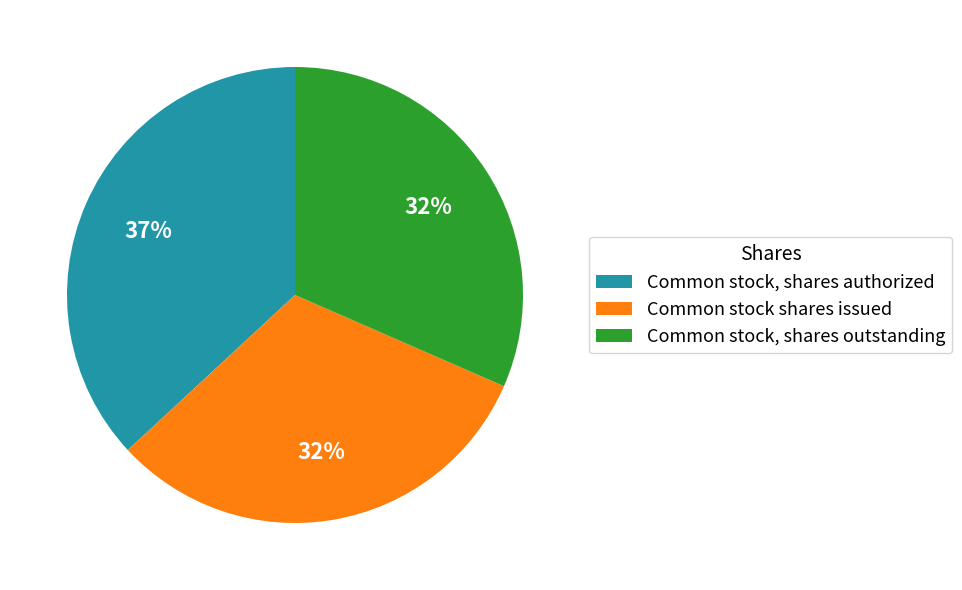

To the nearest percent, what portion does Common stock, shares outstanding represent?

32%